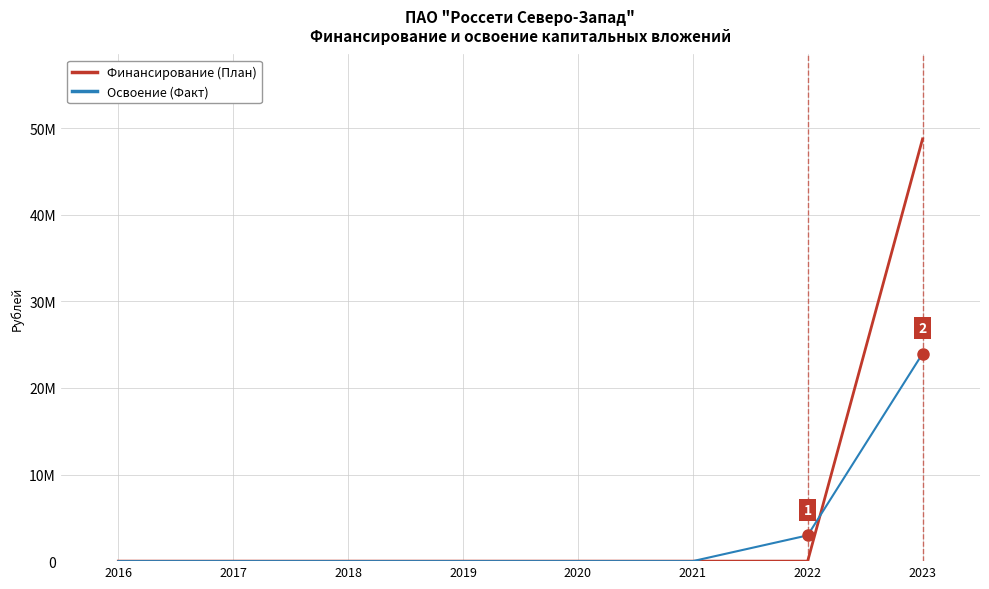

What are all the series names shown in the legend?

Финансирование (План), Освоение (Факт)